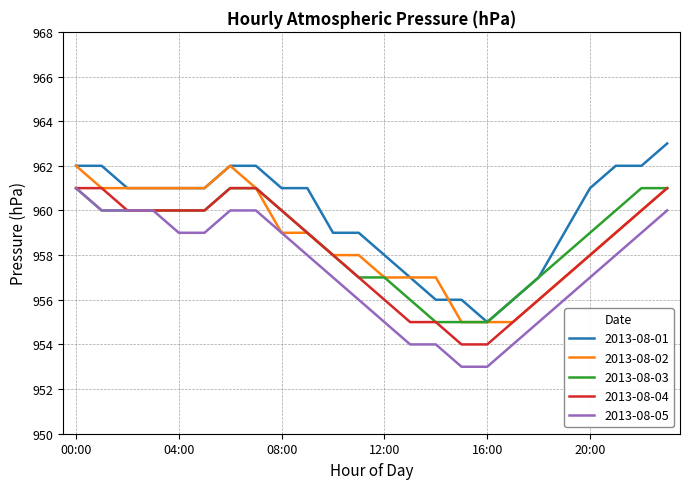

Which series has the largest total across all categories?

2013-08-01